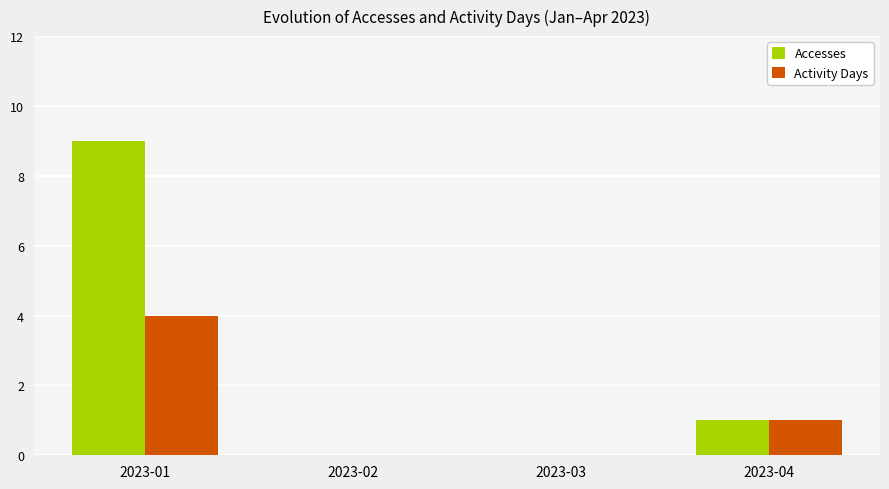

Reading right to left, transcribe all the data shown in this chart.

Accesses: 2023-04=1	2023-03=0	2023-02=0	2023-01=9
Activity Days: 2023-04=1	2023-03=0	2023-02=0	2023-01=4